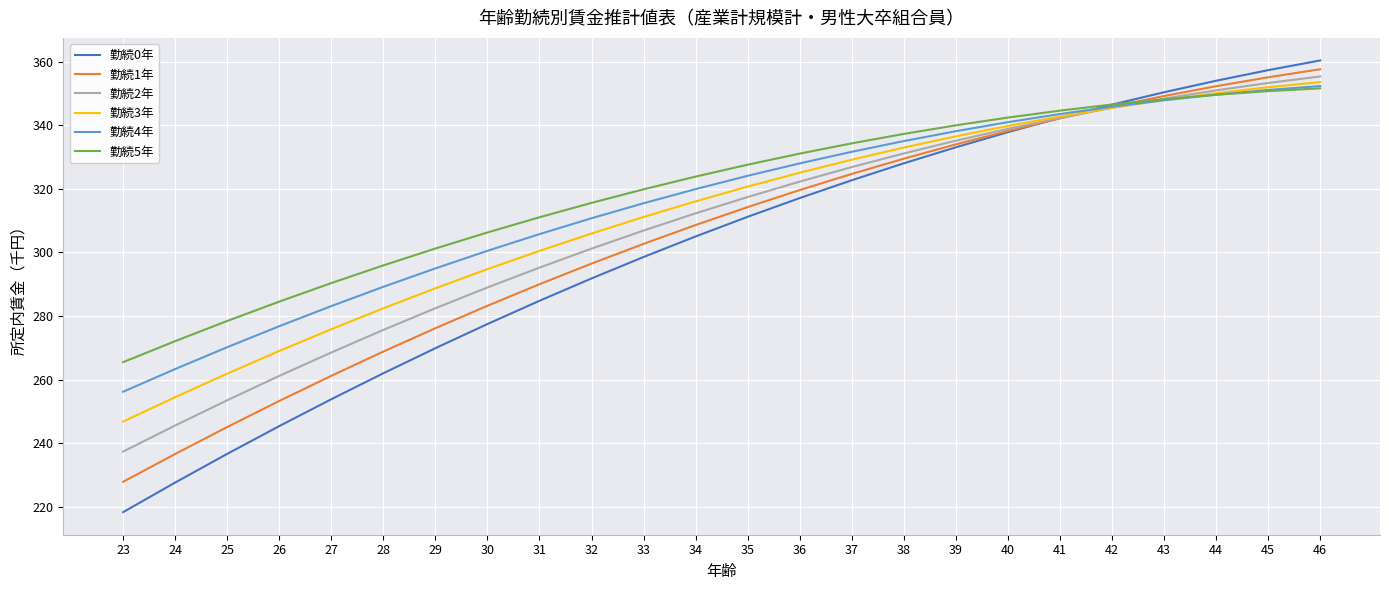

List the series in order of their overall mean, lowest first.

勤続0年, 勤続1年, 勤続2年, 勤続3年, 勤続4年, 勤続5年